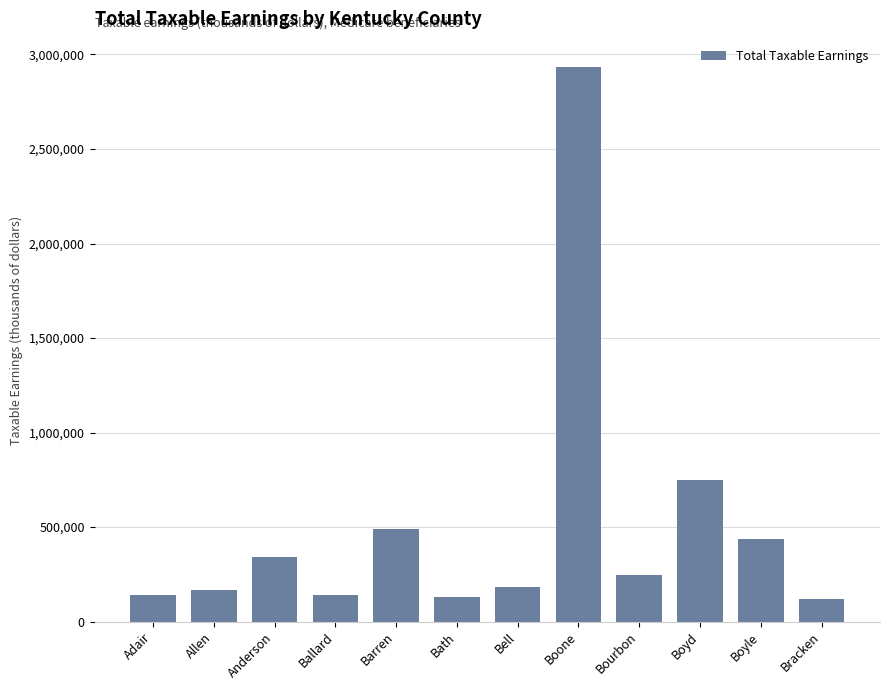

Which has a higher value, Bourbon or Anderson?

Anderson